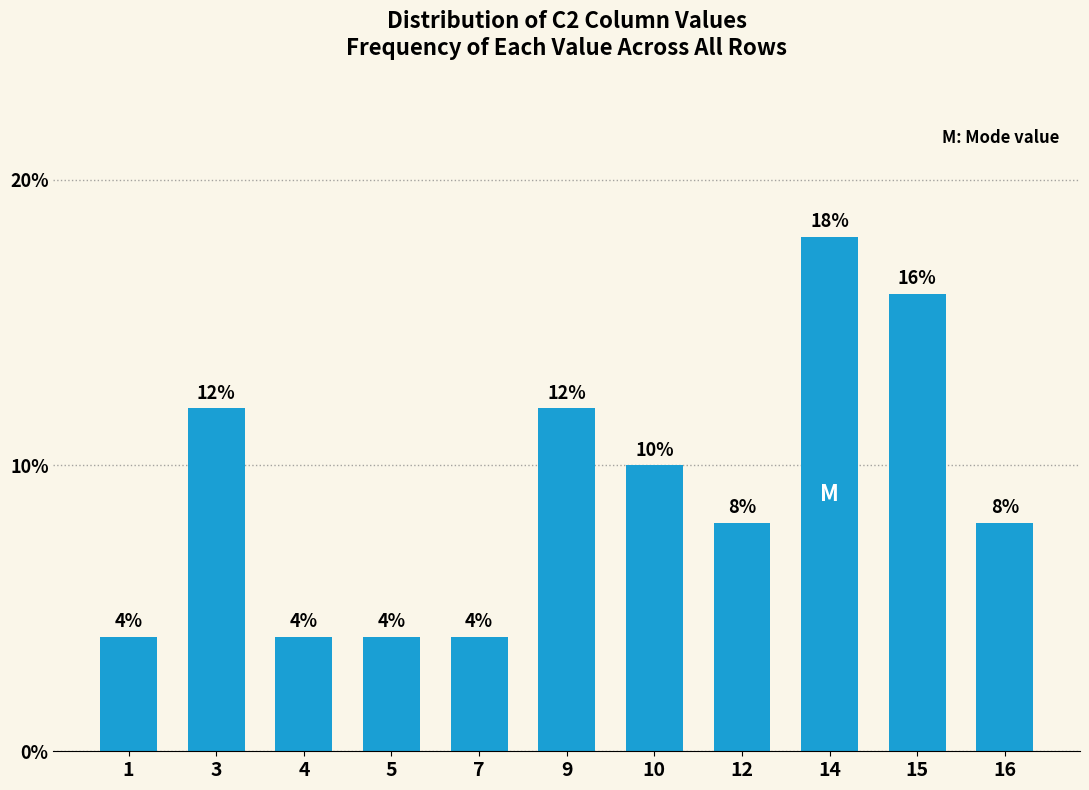

The chart shows a value of 0.1 at 7. True or false?

False